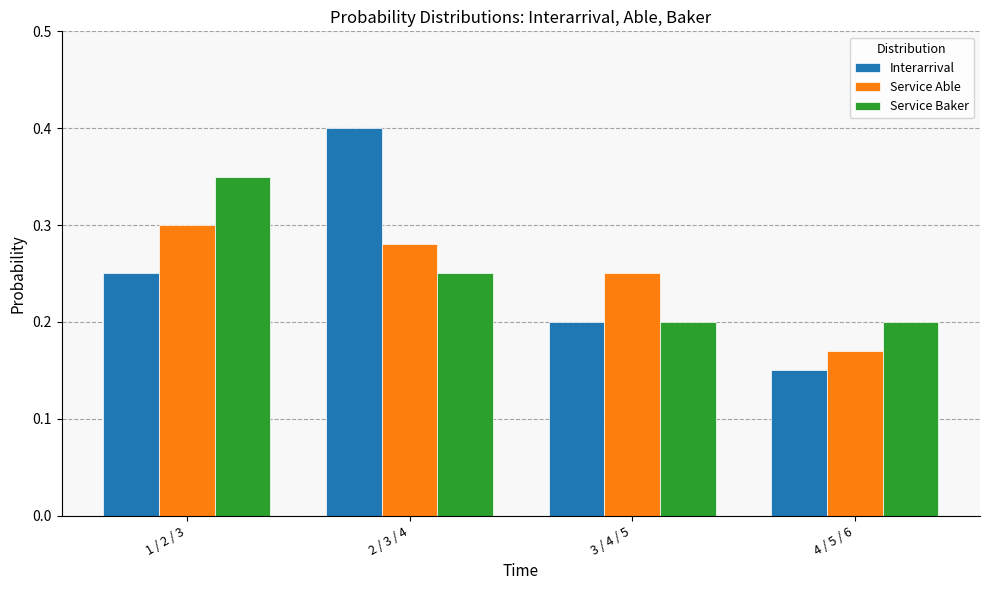

Which series changed the most between 2 / 3 / 4 and 3 / 4 / 5?

Interarrival